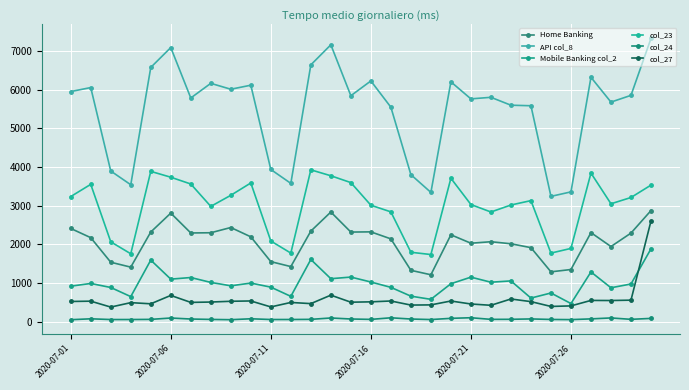

What is the sum of all Home Banking values?

61766.6